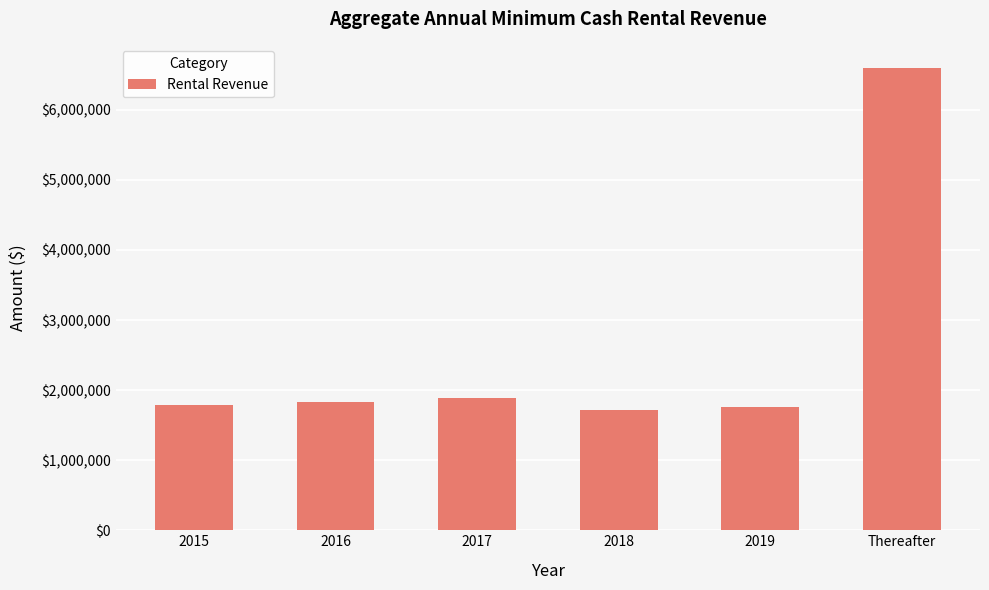

The value at 2019 is 1762512. True or false?

True